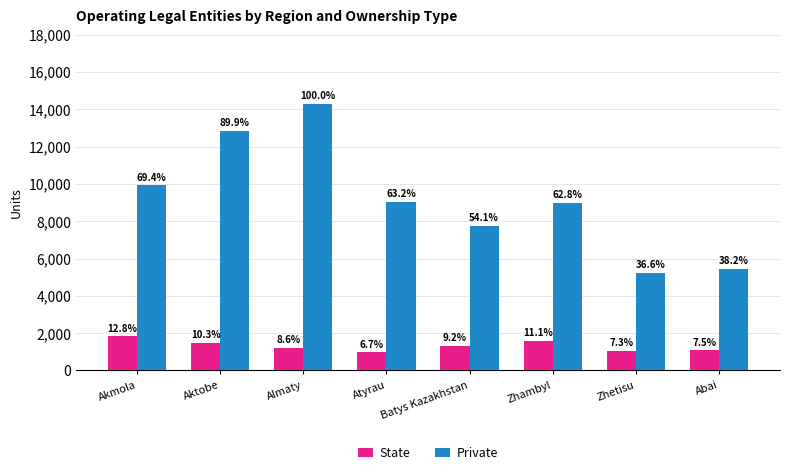

At which label does State reach its peak?

Akmola